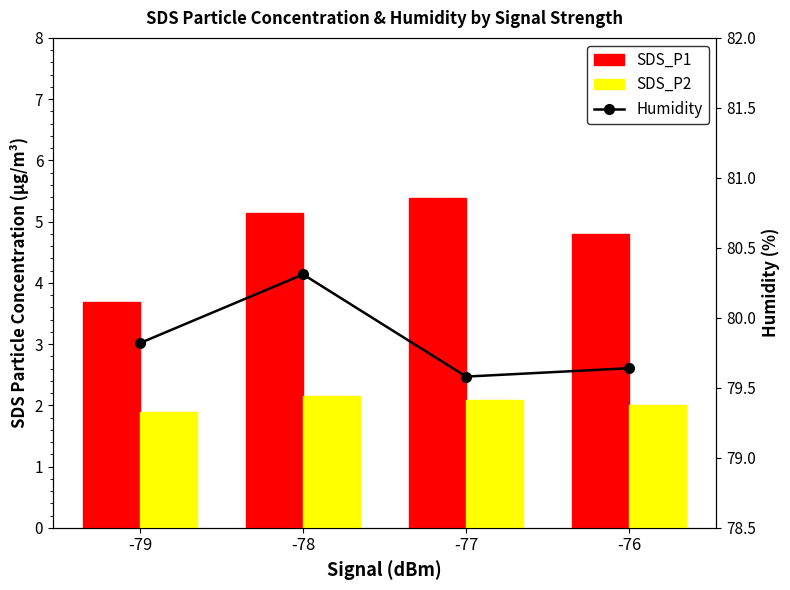

Reading left to right, list all the values displayed in this chart.

SDS_P1: -79=3.7	-78=5.1	-77=5.4	-76=4.8
SDS_P2: -79=1.9	-78=2.2	-77=2.1	-76=2.0
Humidity: -79=79.8	-78=80.3	-77=79.6	-76=79.6